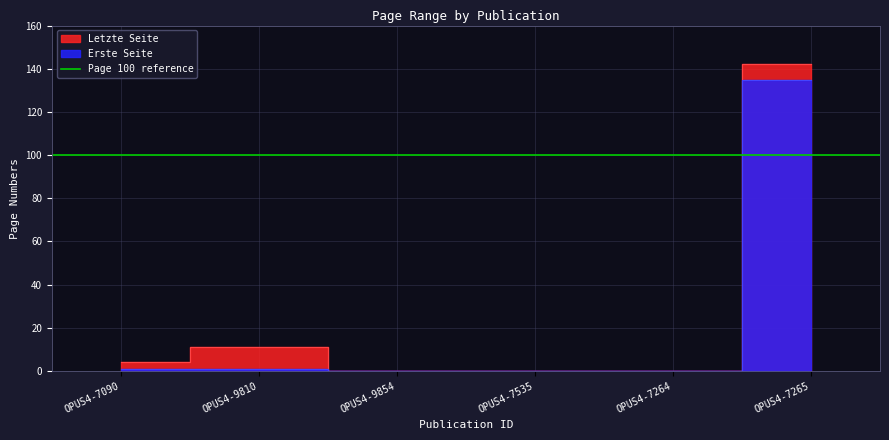

List the labels in order of Erste Seite value, smallest first.

OPUS4-9854, OPUS4-7535, OPUS4-7264, OPUS4-7090, OPUS4-9810, OPUS4-7265